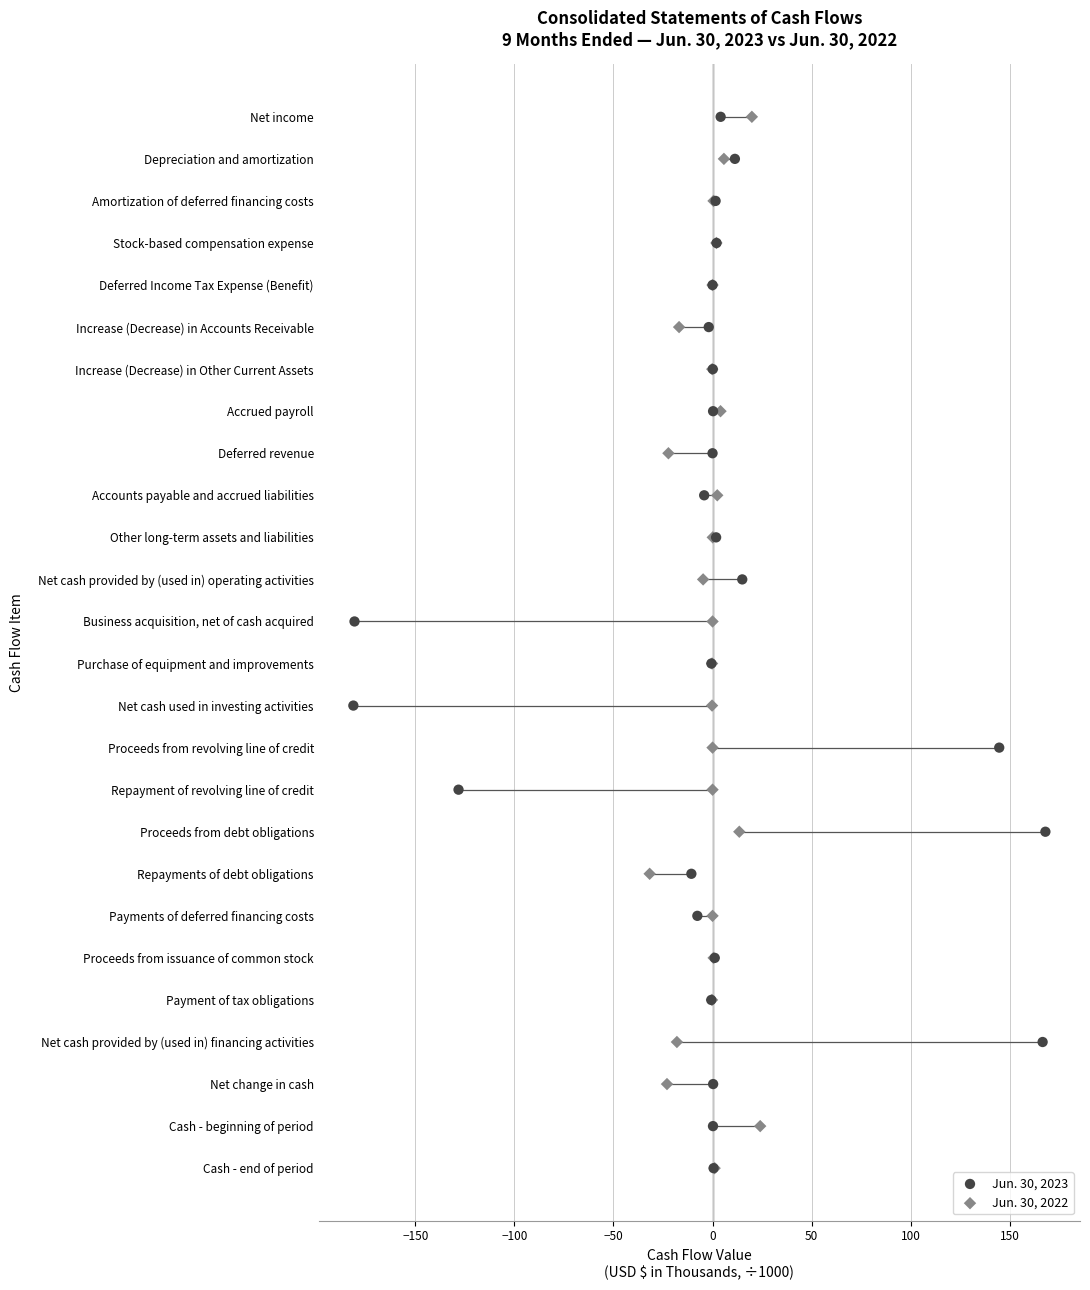

What are all the series names shown in the legend?

Jun. 30, 2023, Jun. 30, 2022